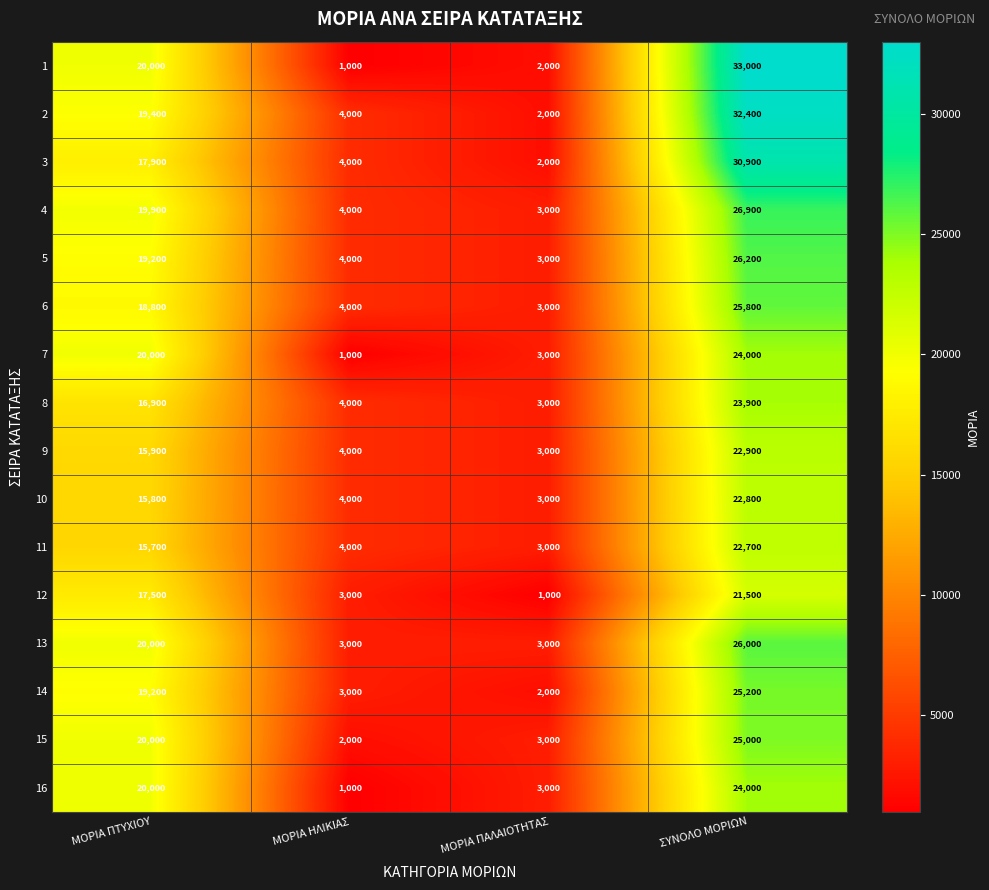

At which label is 11 closest to 12850?

ΜΟΡΙΑ ΠΤΥΧΙΟΥ